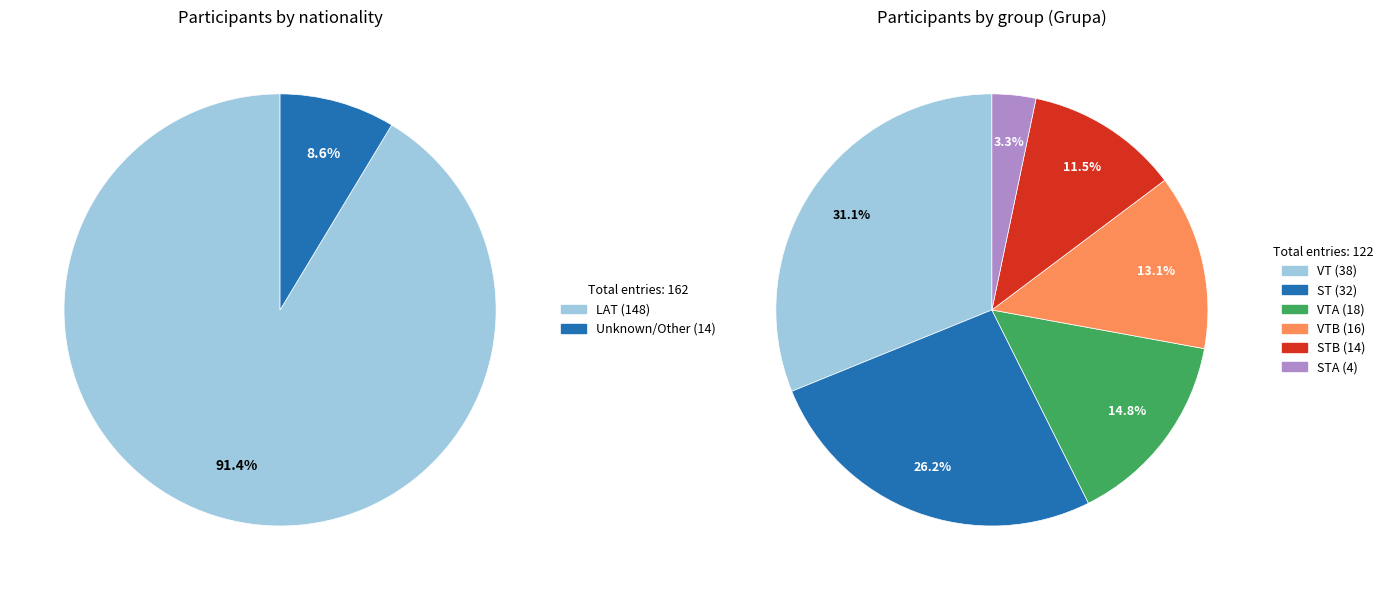

Count the number of slices in the pie.

2